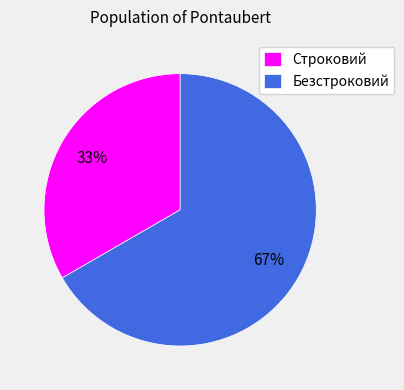

What percentage is the Строковий slice, to the nearest percent?

33%